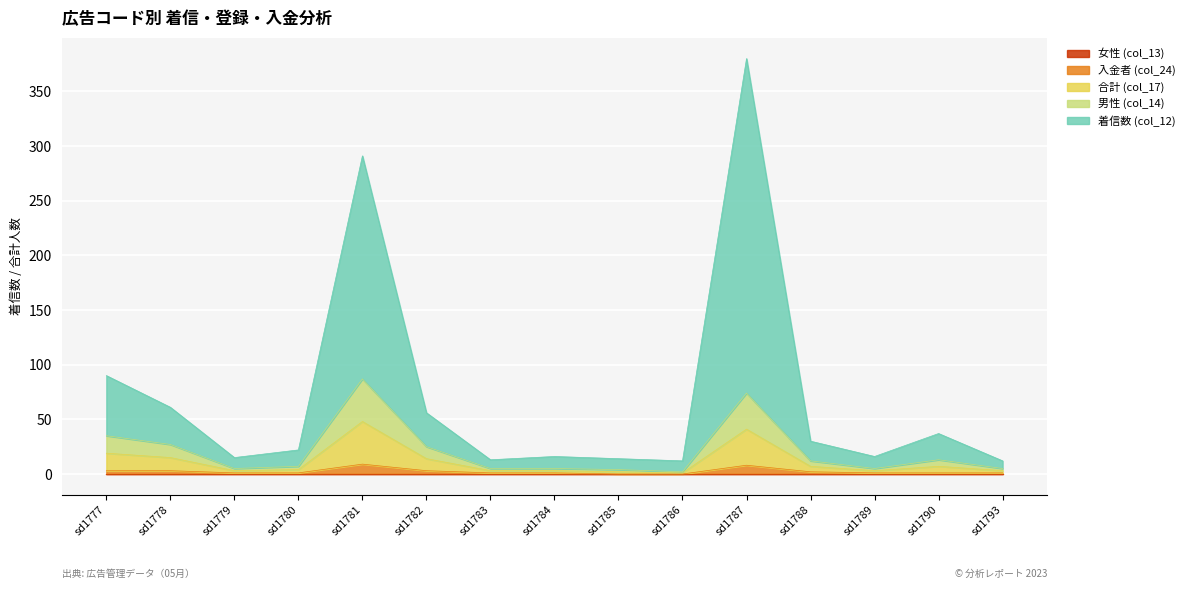

True or false: 入金者 (col_24) has a value of 1 at sd1793.

True